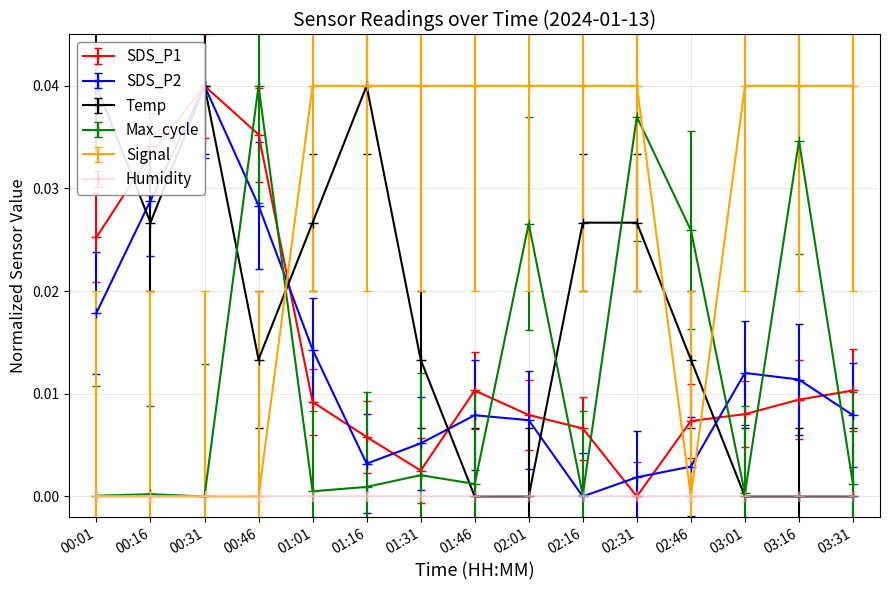

Count the number of data series in this chart.

5